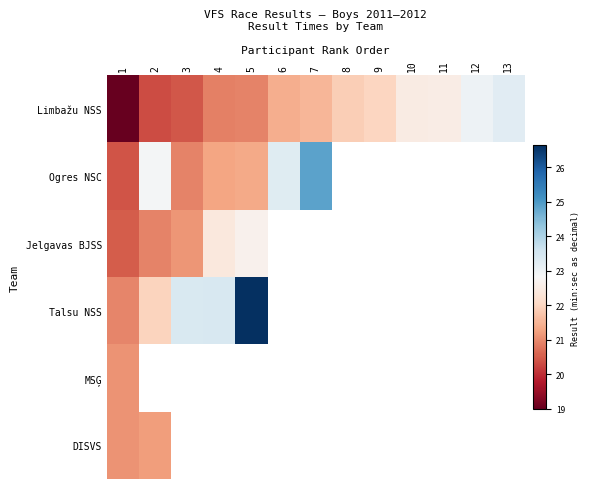

At which label does Limbažu NSS first exceed 21?

6